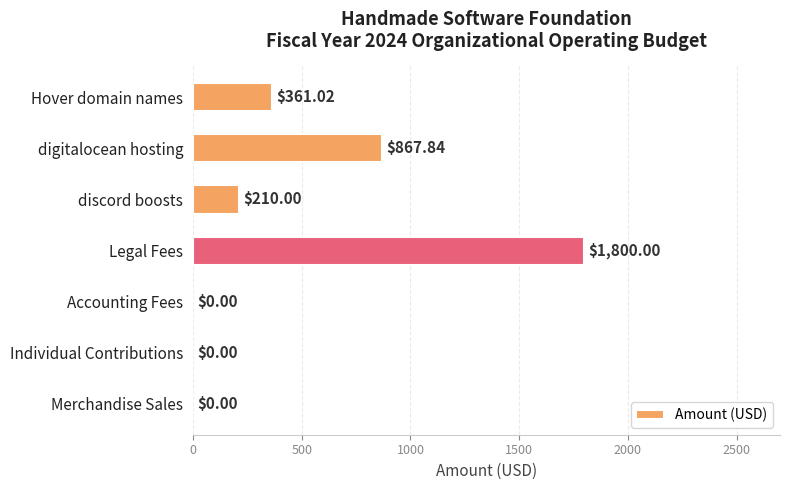

Which label corresponds to the largest value in the chart?

Legal Fees